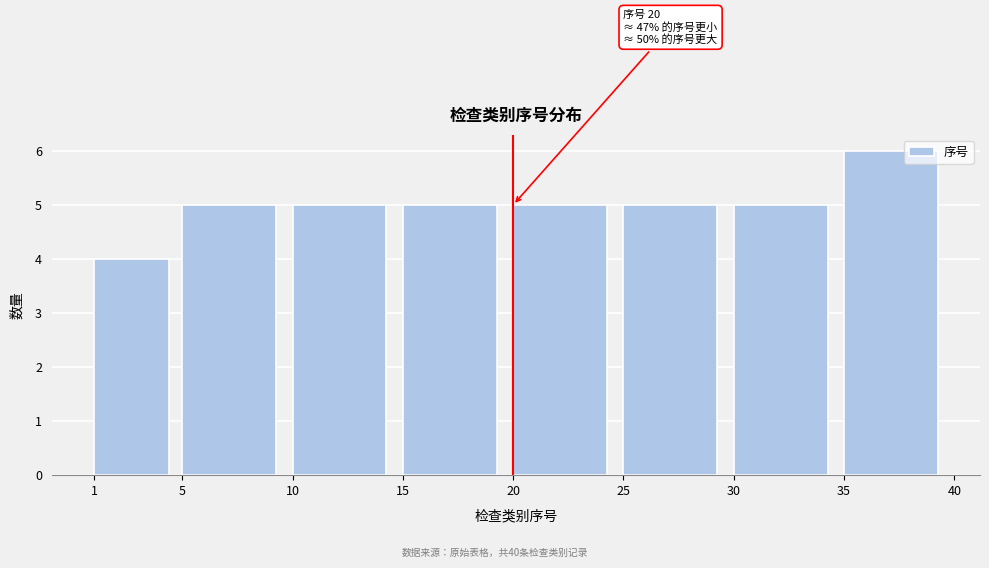

Over which range of the x-axis is the bar tallest?

35 to 40